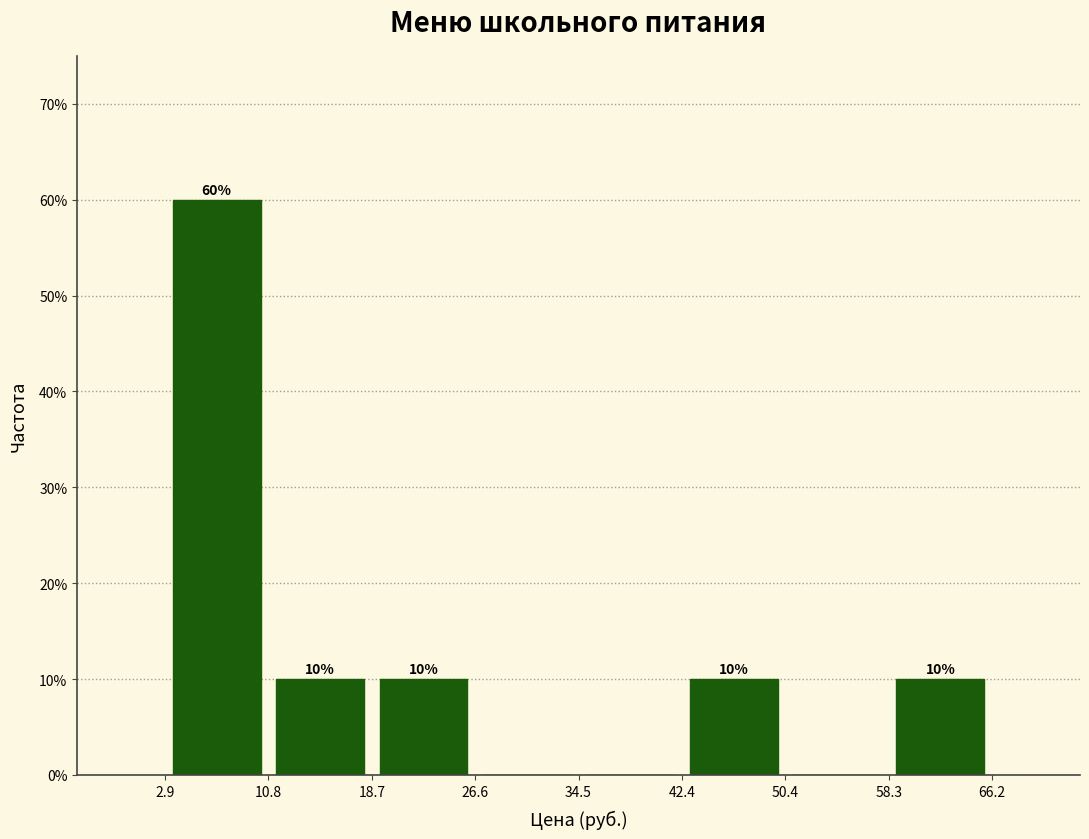

Which range on the x-axis has the tallest bar?

2.9 to 10.8